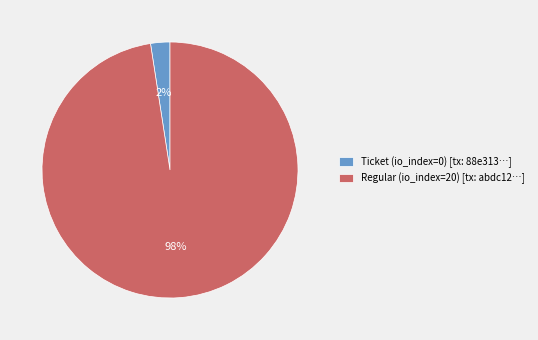

Which has a higher value, Regular (io_index=20) or Ticket (io_index=0)?

Regular (io_index=20)